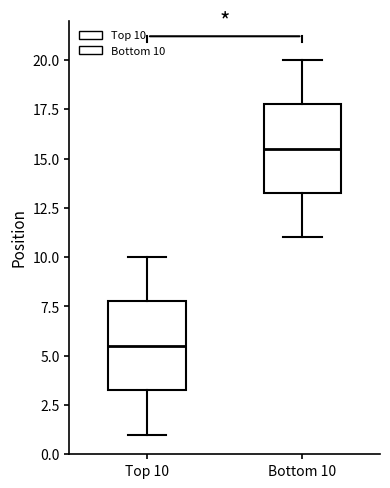

Reading left to right, transcribe this box plot: for each box, give where its median line is, the range the box spans, and where its two whiskers end, as read against the y-axis. The values are not printed on the chart, so give them approximately, as read against the axis.

Top 10: median 5.5, box 3.5 to 8.0, whiskers 1.0 to 10.0
Bottom 10: median 15.5, box 13.5 to 18.0, whiskers 11.0 to 20.0